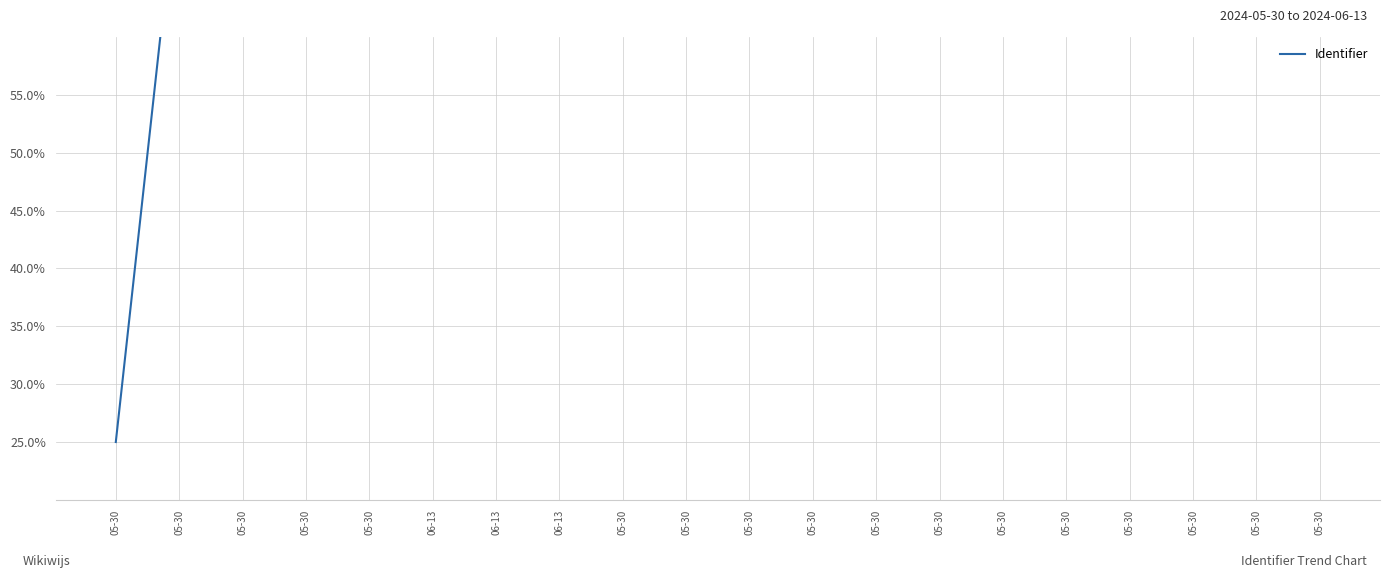

At which label is the value closest to 50?

05-30